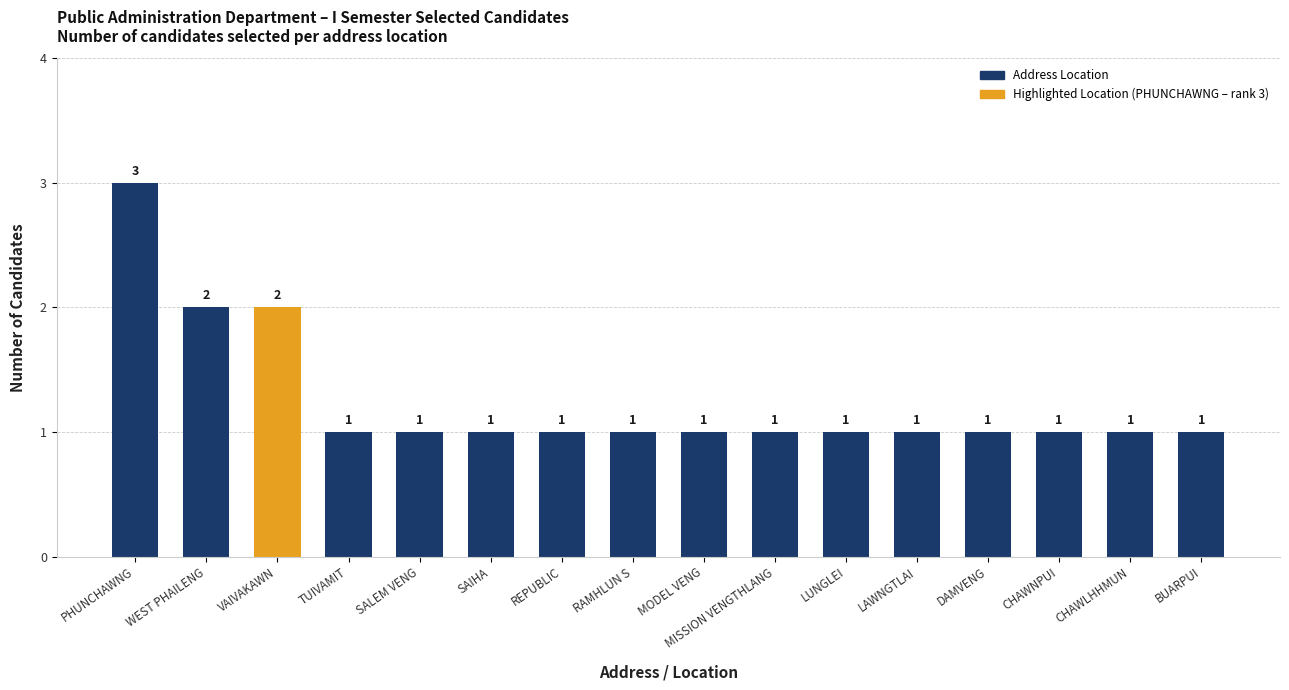

The chart shows a value of 0 at SAIHA. True or false?

False